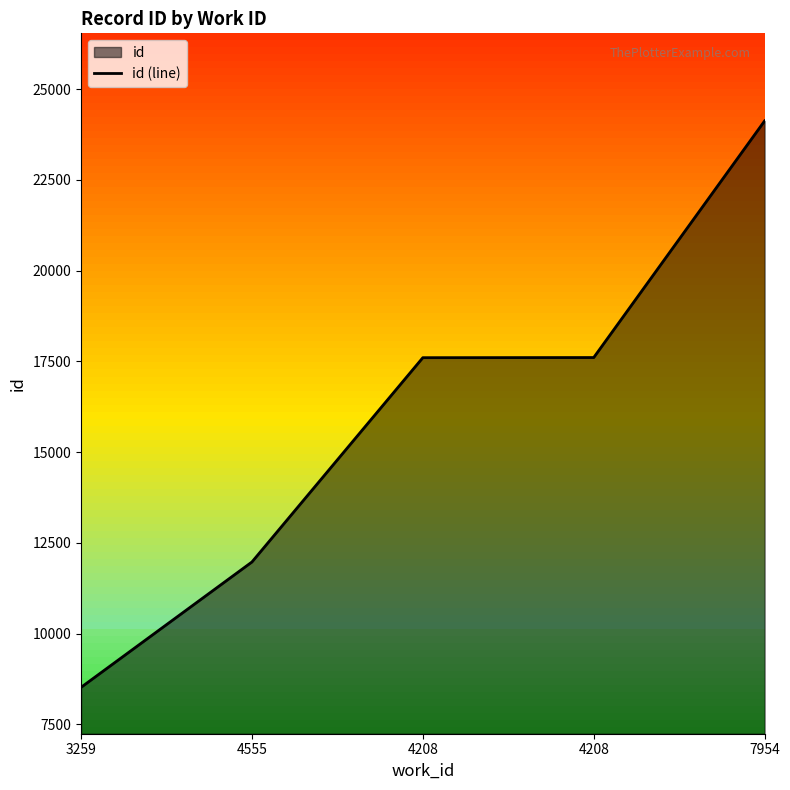

Rank the categories by value from highest to lowest.

7954, 4208, 4208, 4555, 3259